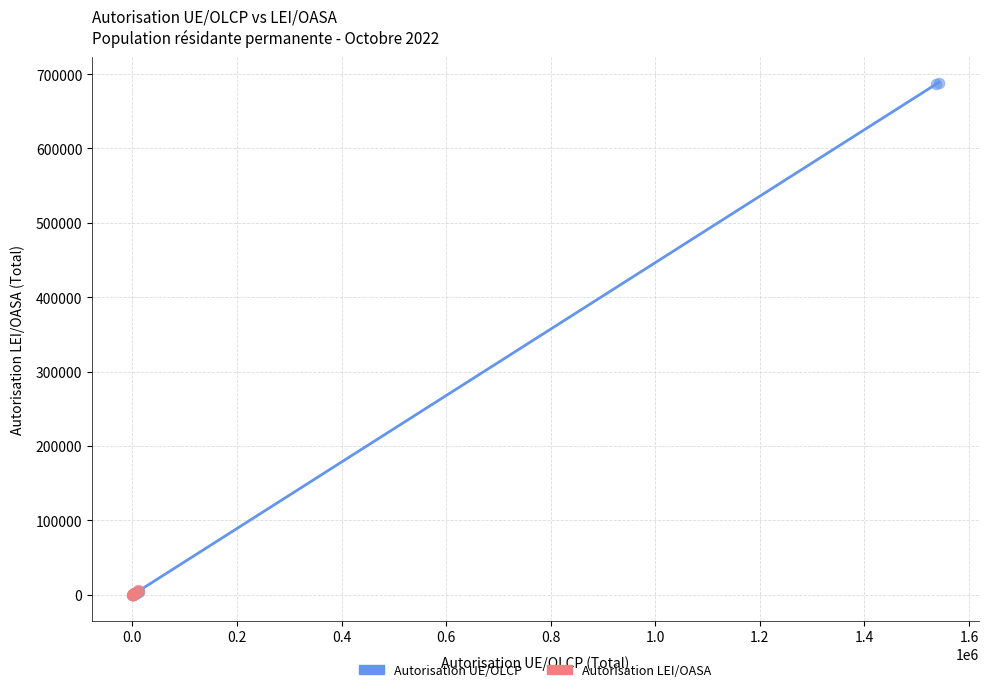

Which series reaches the maximum Y coordinate?

Autorisation UE/OLCP